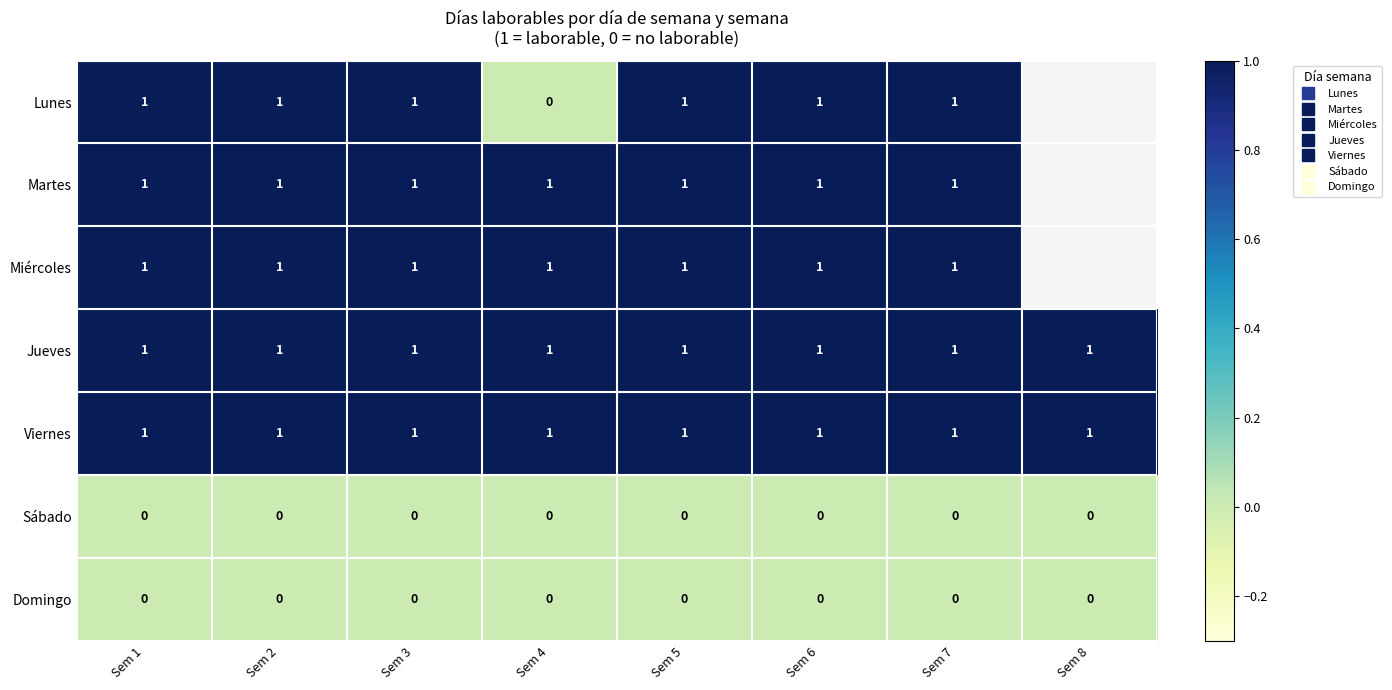

Rank the categories by Jueves value from highest to lowest.

Sem 1, Sem 2, Sem 3, Sem 4, Sem 5, Sem 6, Sem 7, Sem 8